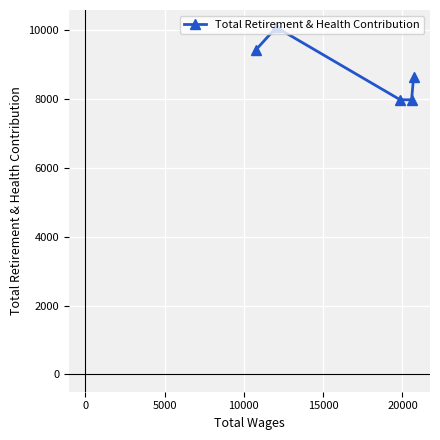

What is the greatest value displayed?

10085